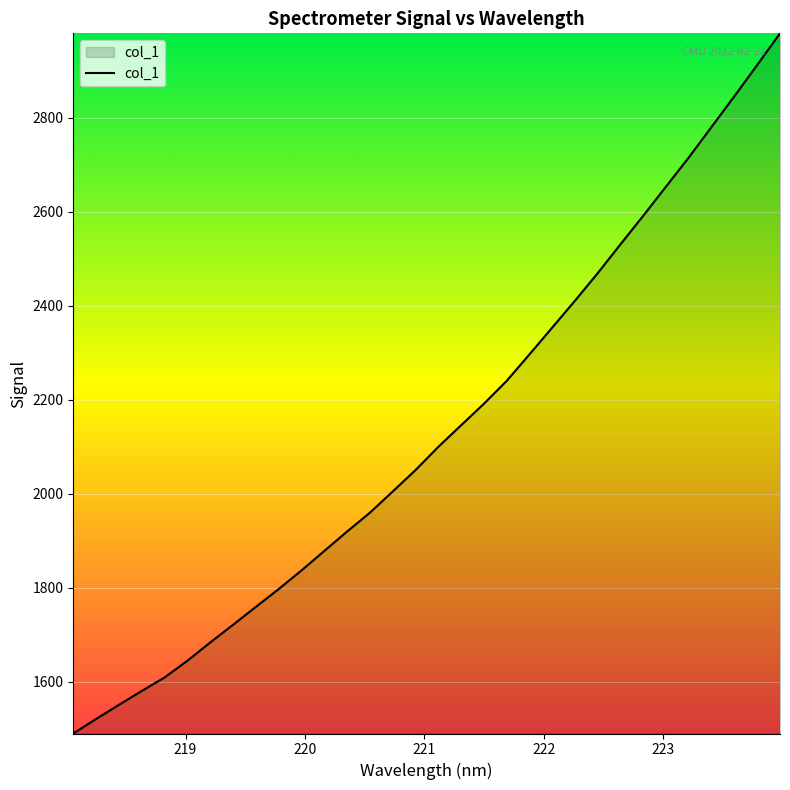

What is the minimum value shown in the chart?

1490.0